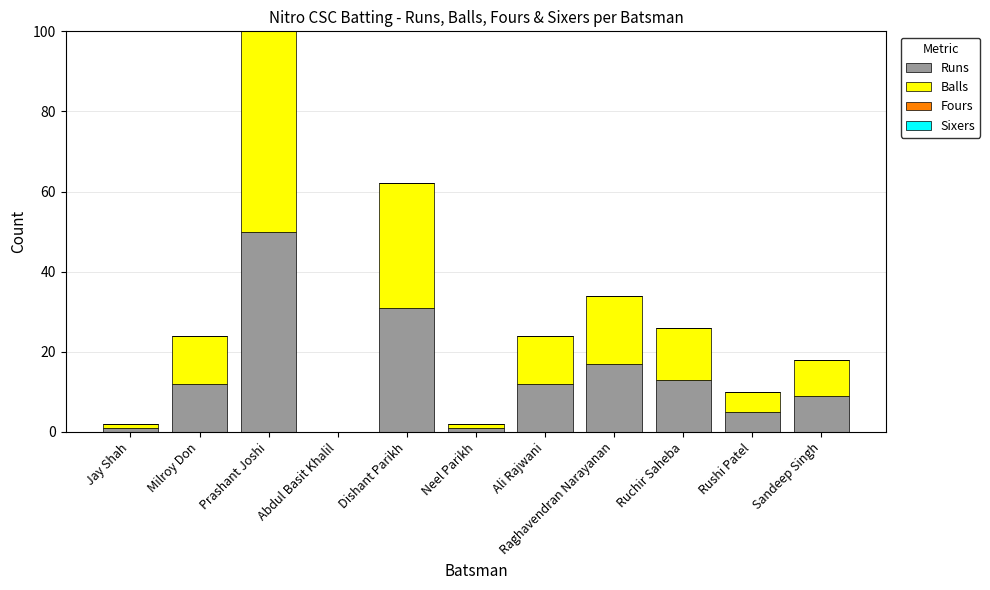

The Runs series shows 14 at Prashant Joshi. True or false?

False